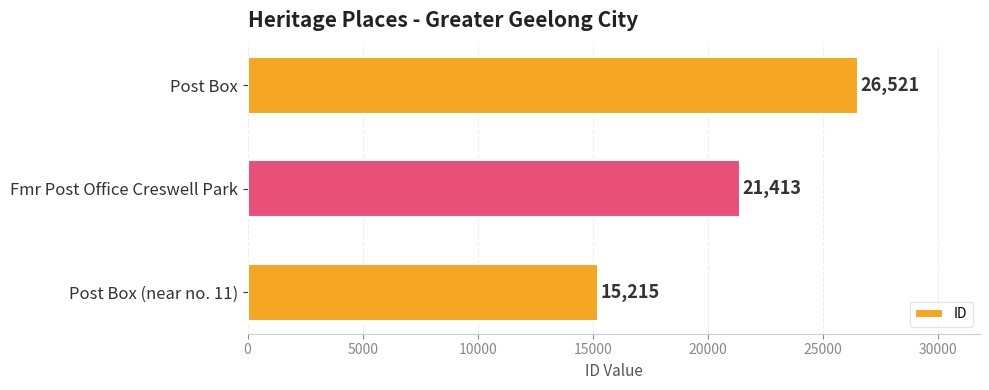

Between Post Box (near no. 11) and Fmr Post Office Creswell Park, which is larger?

Fmr Post Office Creswell Park